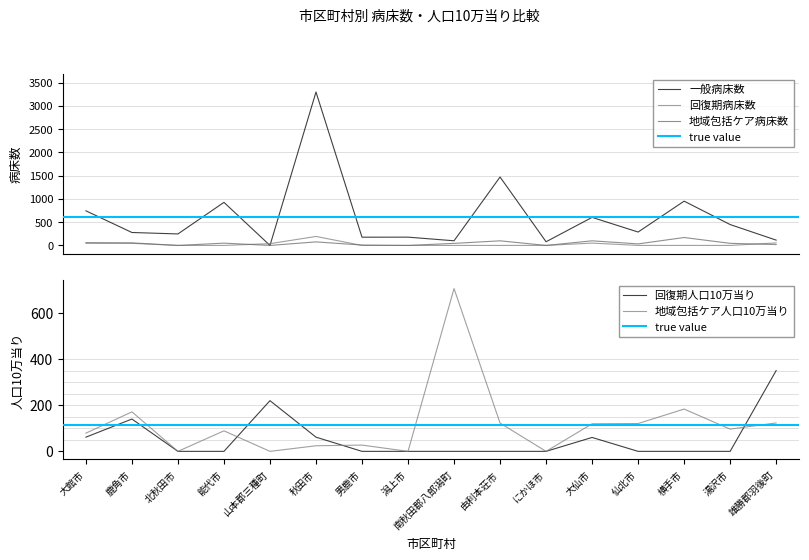

Is it true that 回復期病床数 equals 38.0 at 山本郡三種町?

True